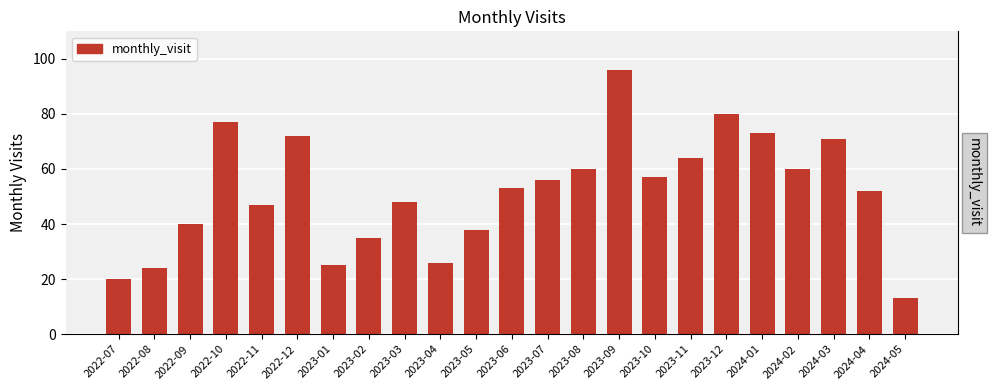

List the labels in order of value, largest first.

2023-09, 2023-12, 2022-10, 2024-01, 2022-12, 2024-03, 2023-11, 2023-08, 2024-02, 2023-10, 2023-07, 2023-06, 2024-04, 2023-03, 2022-11, 2022-09, 2023-05, 2023-02, 2023-04, 2023-01, 2022-08, 2022-07, 2024-05